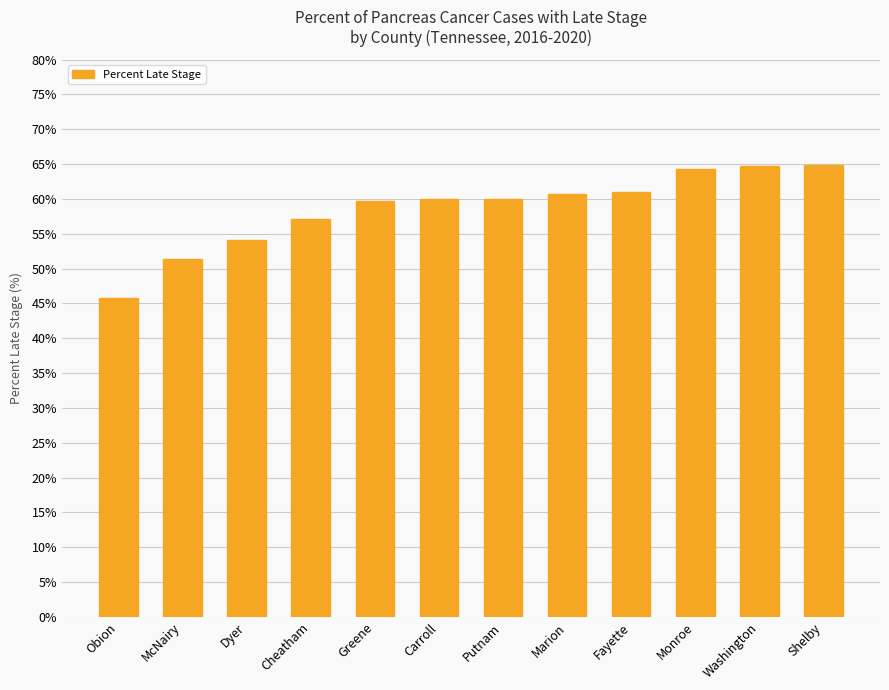

Which category has the lowest value across all series?

Obion